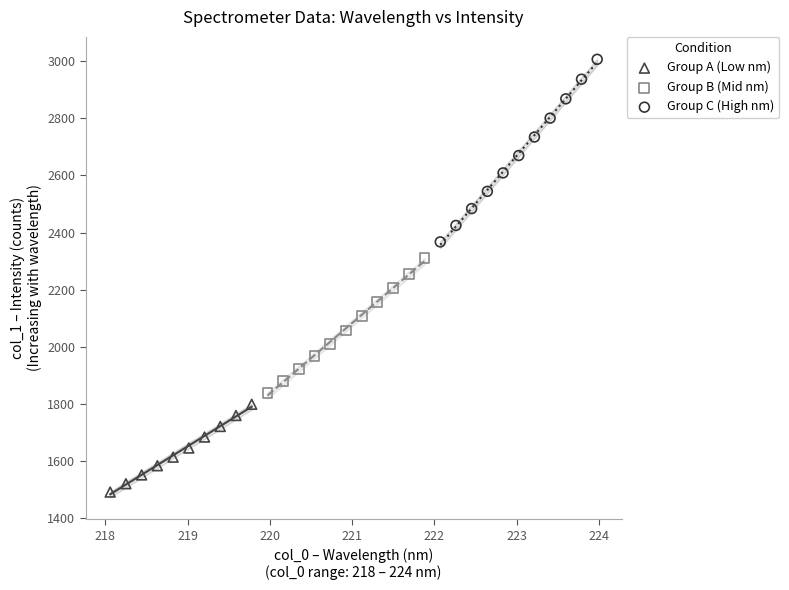

Which series reaches the maximum Y coordinate?

Group C (High nm)